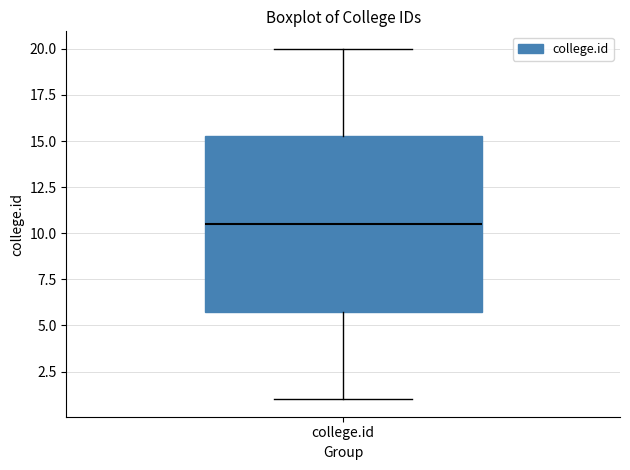

Read this box plot against the y-axis: the position of the median line, the range covered by the box, and the ends of both whiskers. The values are not printed on the chart, so give them approximately, as read against the axis.

median 10.5, box 6.0 to 15.5, whiskers 1.0 to 20.0